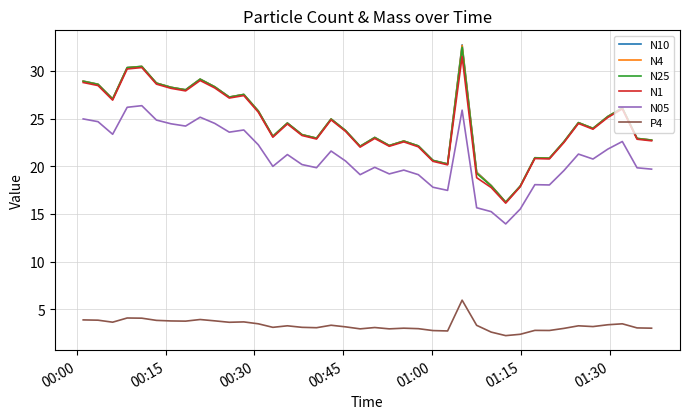

True or false: N05 and N1 cross at least once.

False